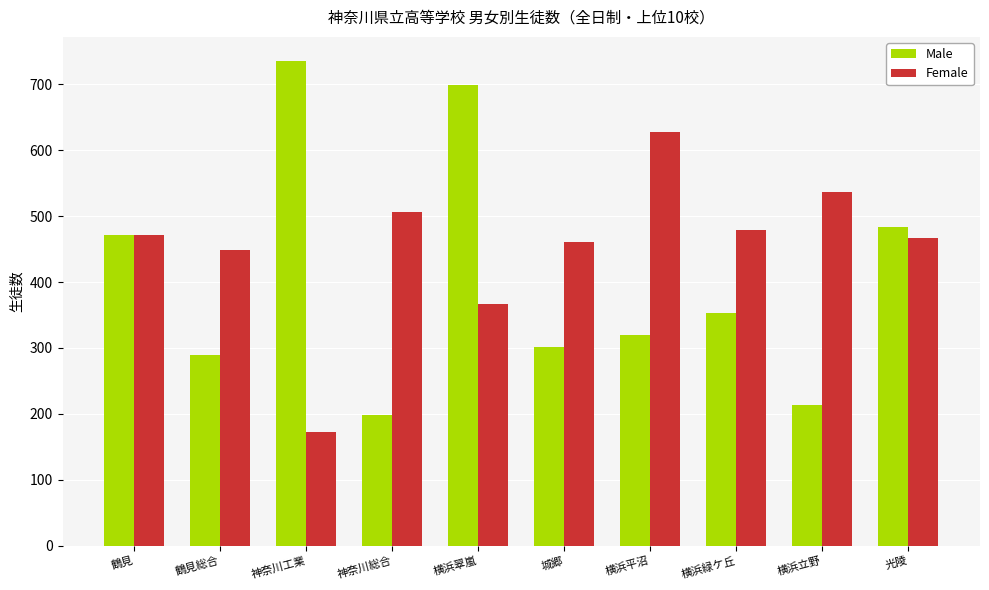

What is the value of the Female bar at the 1st from the left?

472